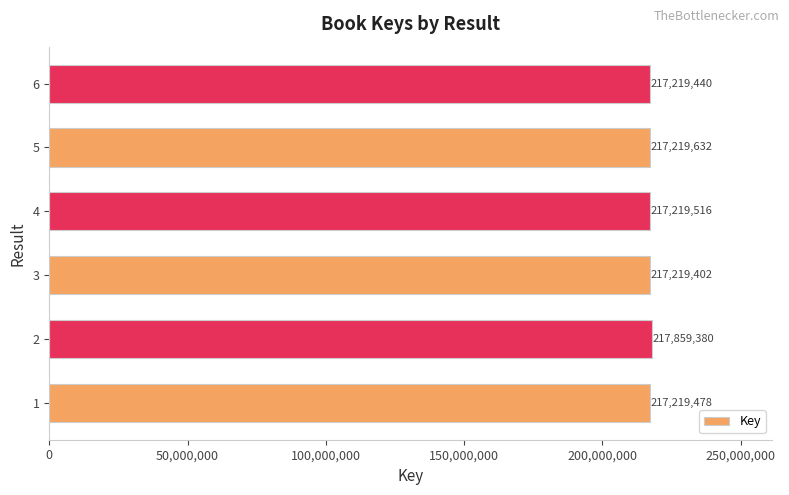

List the labels in order of value, smallest first.

3, 6, 1, 4, 5, 2